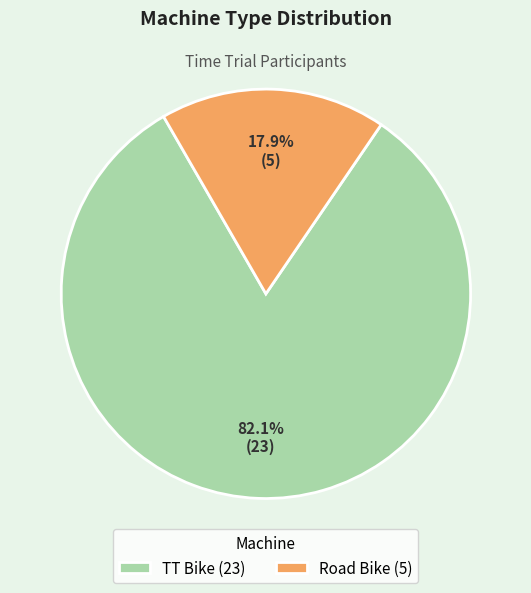

To the nearest percent, what portion does Road Bike represent?

18%